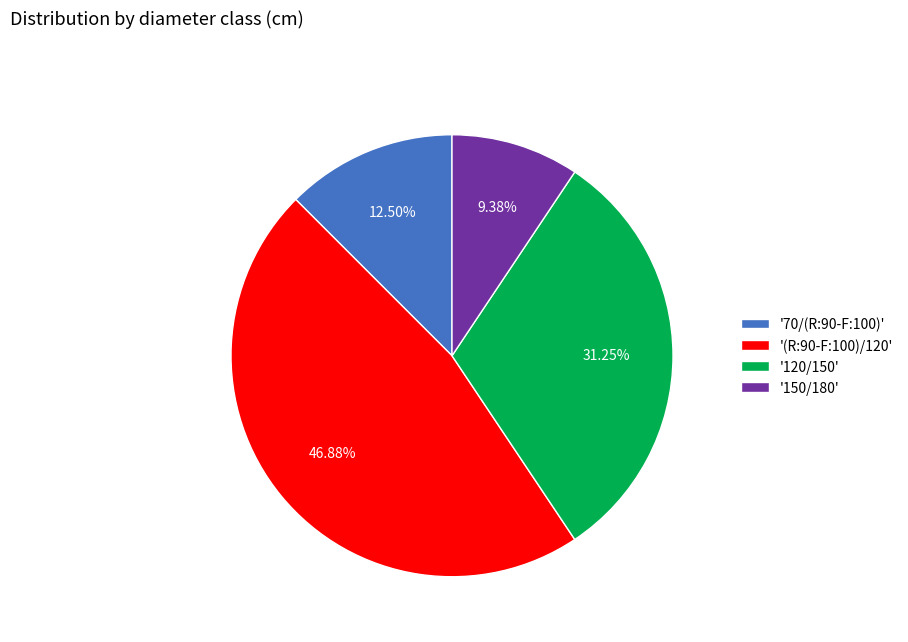

Does any single category account for the majority?

No